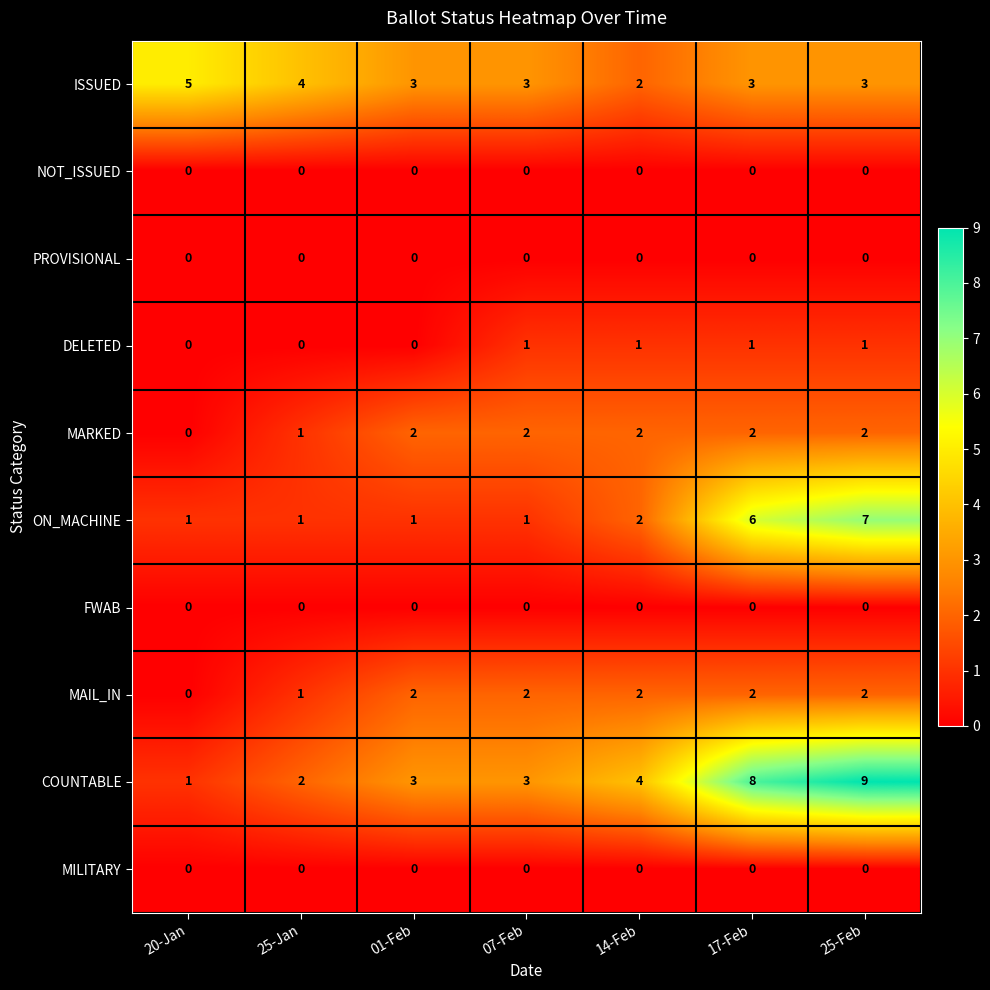

Which category has the highest value across all series?

25-Feb